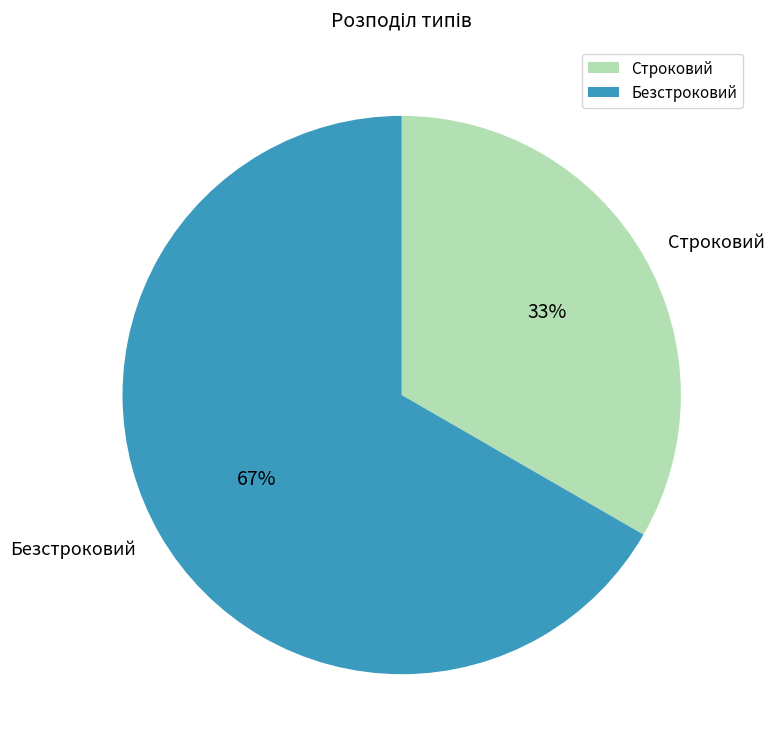

How many segments does this pie chart have?

2